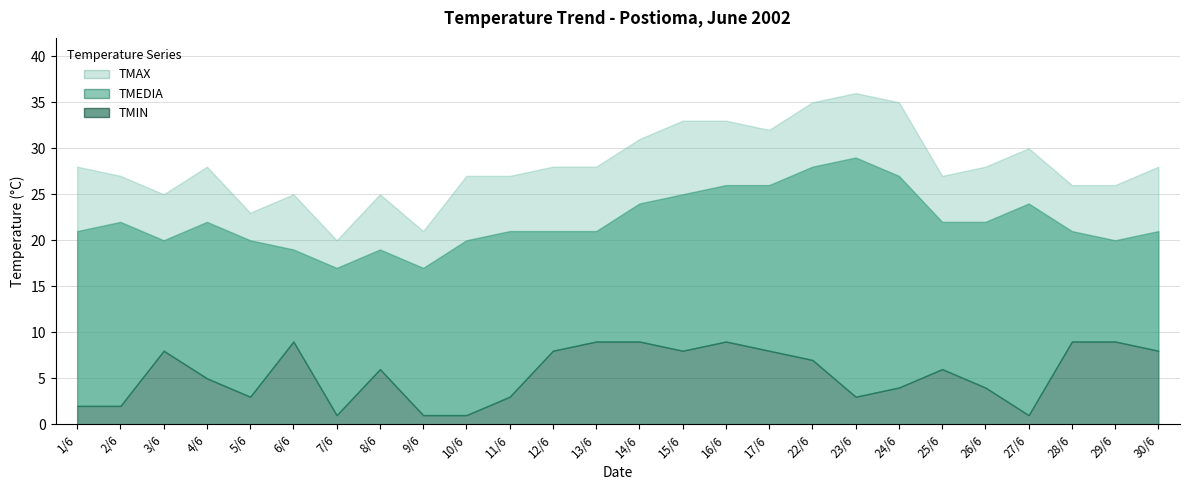

Reading left to right, extract all data points from this chart.

TMAX: 1/6=28	2/6=27	3/6=25	4/6=28	5/6=23	6/6=25	7/6=20	8/6=25	9/6=21	10/6=27	11/6=27	12/6=28	13/6=28	14/6=31	15/6=33	16/6=33	17/6=32	22/6=35	23/6=36	24/6=35	25/6=27	26/6=28	27/6=30	28/6=26	29/6=26	30/6=28
TMEDIA: 1/6=21	2/6=22	3/6=20	4/6=22	5/6=20	6/6=19	7/6=17	8/6=19	9/6=17	10/6=20	11/6=21	12/6=21	13/6=21	14/6=24	15/6=25	16/6=26	17/6=26	22/6=28	23/6=29	24/6=27	25/6=22	26/6=22	27/6=24	28/6=21	29/6=20	30/6=21
TMIN: 1/6=2	2/6=2	3/6=8	4/6=5	5/6=3	6/6=9	7/6=1	8/6=6	9/6=1	10/6=1	11/6=3	12/6=8	13/6=9	14/6=9	15/6=8	16/6=9	17/6=8	22/6=7	23/6=3	24/6=4	25/6=6	26/6=4	27/6=1	28/6=9	29/6=9	30/6=8